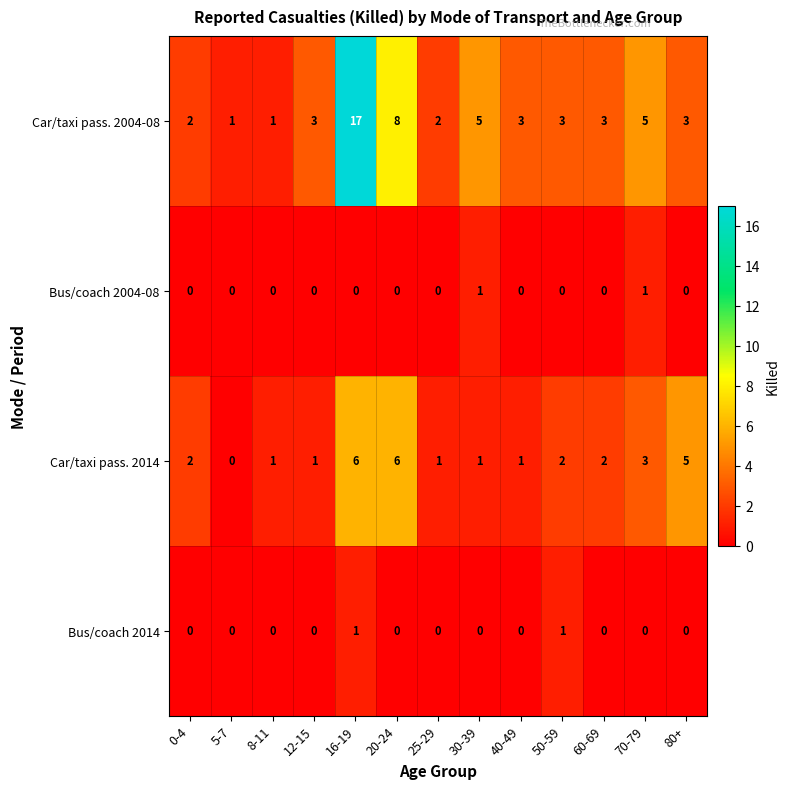

Is it true that Car/taxi pass. 2004-08 equals 5 at 70-79?

True